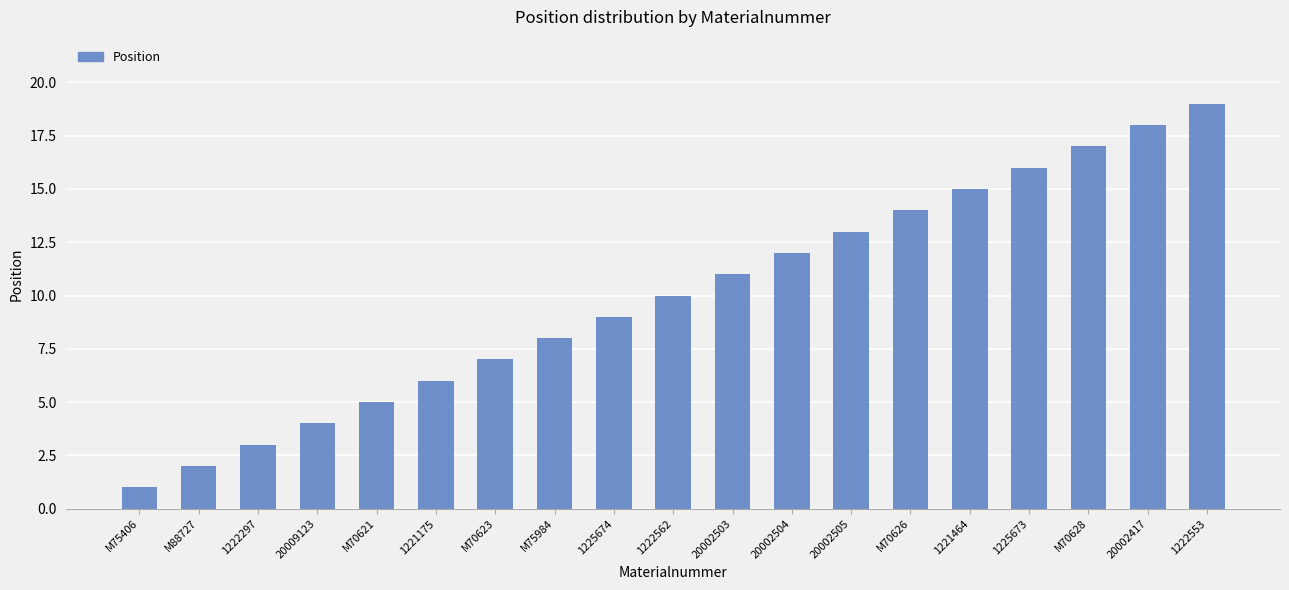

What is the greatest value displayed?

19